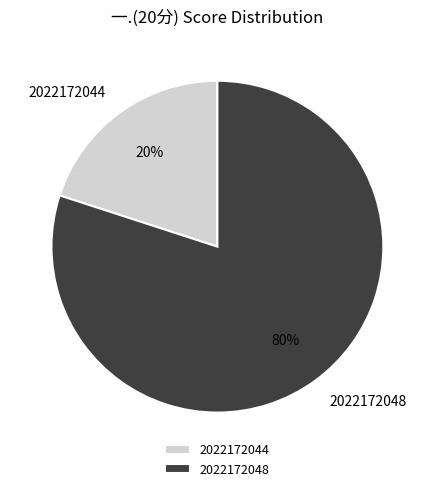

Is there any slice that represents more than half of the pie?

Yes